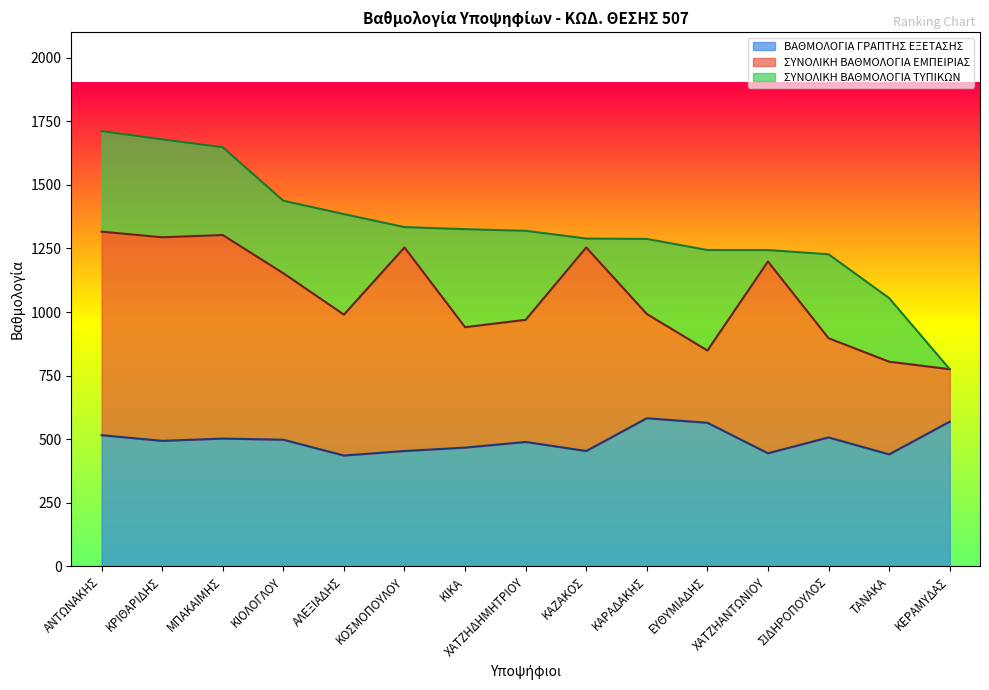

Reading left to right, what are all the values shown in this chart?

ΒΑΘΜΟΛΟΓΙΑ ΓΡΑΠΤΗΣ ΕΞΕΤΑΣΗΣ: ΑΝΤΩΝΑΚΗΣ=515.9	ΚΡΙΘΑΡΙΔΗΣ=493.7	ΜΠΑΚΑΙΜΗΣ=502.6	ΚΙΟΛΟΓΛΟΥ=498.2	ΑΛΕΞΙΑΔΗΣ=436.0	ΚΟΣΜΟΠΟΥΛΟΥ=453.8	ΚΙΚΑ=467.1	ΧΑΤΖΗΔΗΜΗΤΡΙΟΥ=489.3	ΚΑΖΑΚΟΣ=453.8	ΚΑΡΑΔΑΚΗΣ=582.5	ΕΥΘΥΜΙΑΔΗΣ=564.7	ΧΑΤΖΗΑΝΤΩΝΙΟΥ=444.9	ΣΙΔΗΡΟΠΟΥΛΟΣ=507.0	ΤΑΝΑΚΑ=440.4	ΚΕΡΑΜΥΔΑΣ=569.2
ΣΥΝΟΛΙΚΗ ΒΑΘΜΟΛΟΓΙΑ ΕΜΠΕΙΡΙΑΣ: ΑΝΤΩΝΑΚΗΣ=800.0	ΚΡΙΘΑΡΙΔΗΣ=800.0	ΜΠΑΚΑΙΜΗΣ=800.0	ΚΙΟΛΟΓΛΟΥ=654.3	ΑΛΕΞΙΑΔΗΣ=553.8	ΚΟΣΜΟΠΟΥΛΟΥ=800.0	ΚΙΚΑ=473.5	ΧΑΤΖΗΔΗΜΗΤΡΙΟΥ=480.0	ΚΑΖΑΚΟΣ=800.0	ΚΑΡΑΔΑΚΗΣ=409.8	ΕΥΘΥΜΙΑΔΗΣ=284.0	ΧΑΤΖΗΑΝΤΩΝΙΟΥ=753.6	ΣΙΔΗΡΟΠΟΥΛΟΣ=390.0	ΤΑΝΑΚΑ=364.4	ΚΕΡΑΜΥΔΑΣ=206.1
ΣΥΝΟΛΙΚΗ ΒΑΘΜΟΛΟΓΙΑ ΤΥΠΙΚΩΝ: ΑΝΤΩΝΑΚΗΣ=395.0	ΚΡΙΘΑΡΙΔΗΣ=385.0	ΜΠΑΚΑΙΜΗΣ=345.0	ΚΙΟΛΟΓΛΟΥ=285.0	ΑΛΕΞΙΑΔΗΣ=395.0	ΚΟΣΜΟΠΟΥΛΟΥ=80.0	ΚΙΚΑ=385.0	ΧΑΤΖΗΔΗΜΗΤΡΙΟΥ=350.0	ΚΑΖΑΚΟΣ=35.0	ΚΑΡΑΔΑΚΗΣ=295.0	ΕΥΘΥΜΙΑΔΗΣ=395.0	ΧΑΤΖΗΑΝΤΩΝΙΟΥ=45.0	ΣΙΔΗΡΟΠΟΥΛΟΣ=330.0	ΤΑΝΑΚΑ=250.0	ΚΕΡΑΜΥΔΑΣ=0.0